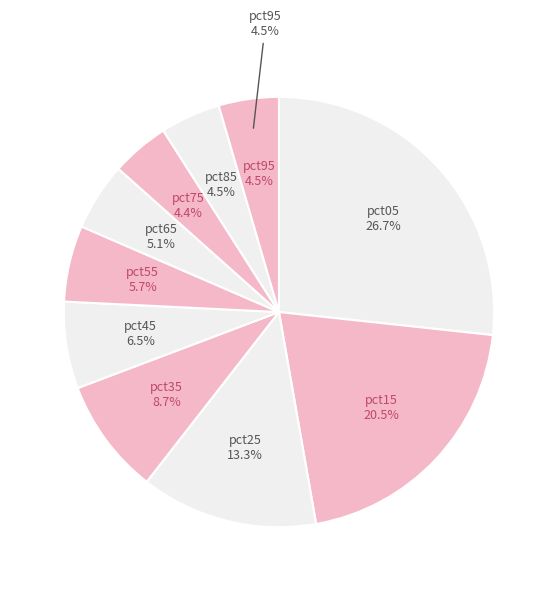

What is the largest slice in the pie chart?

pct05